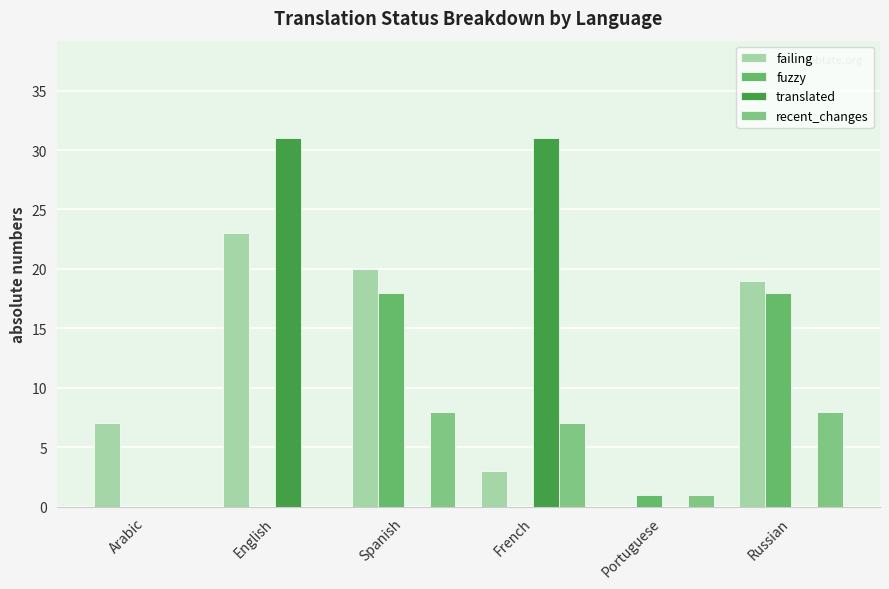

Reading left to right, extract all data points from this chart.

failing: Arabic=7	English=23	Spanish=20	French=3	Portuguese=0	Russian=19
fuzzy: Arabic=0	English=0	Spanish=18	French=0	Portuguese=1	Russian=18
translated: Arabic=0	English=31	Spanish=0	French=31	Portuguese=0	Russian=0
recent_changes: Arabic=0	English=0	Spanish=8	French=7	Portuguese=1	Russian=8